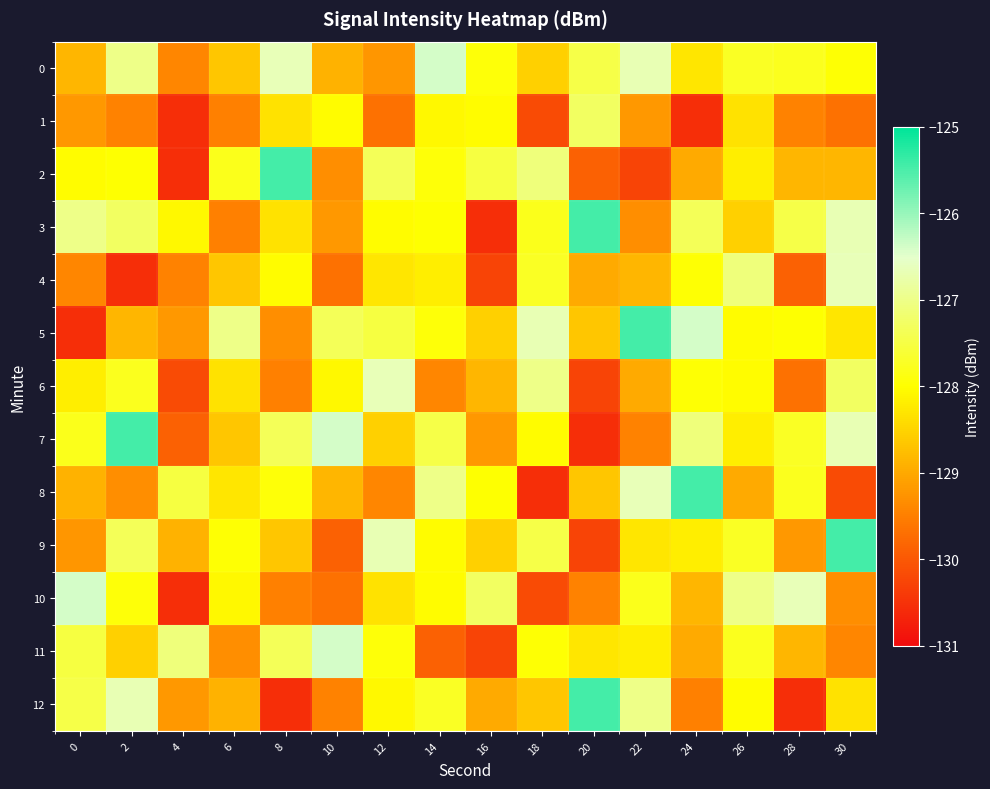

At which category is the sum across all series the highest?

26